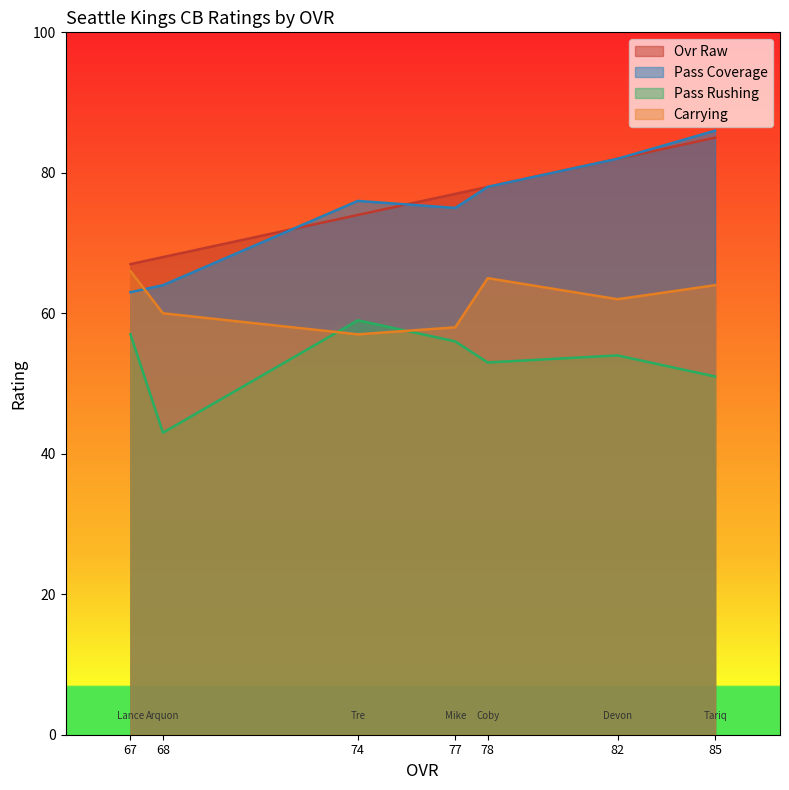

Where is the first local maximum for pass_coverage?

74